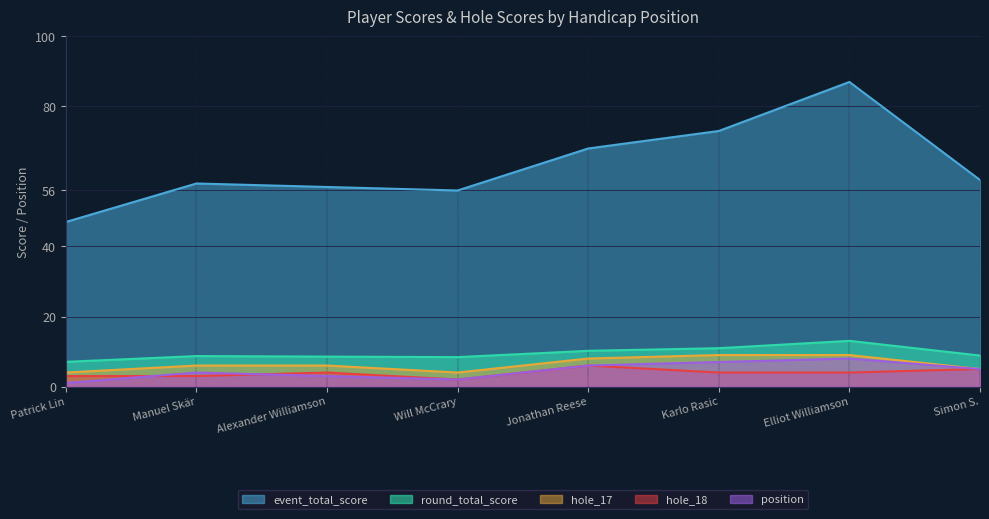

What is the value of the hole_17 point at the 3rd from the left?

6.0